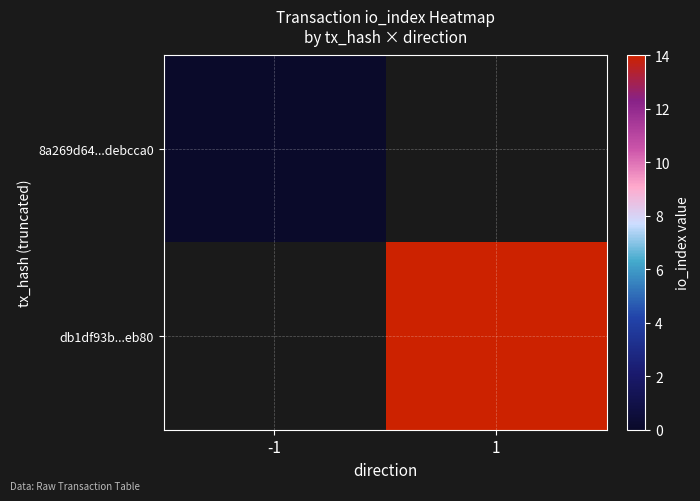

Which label corresponds to the largest value in the chart?

1